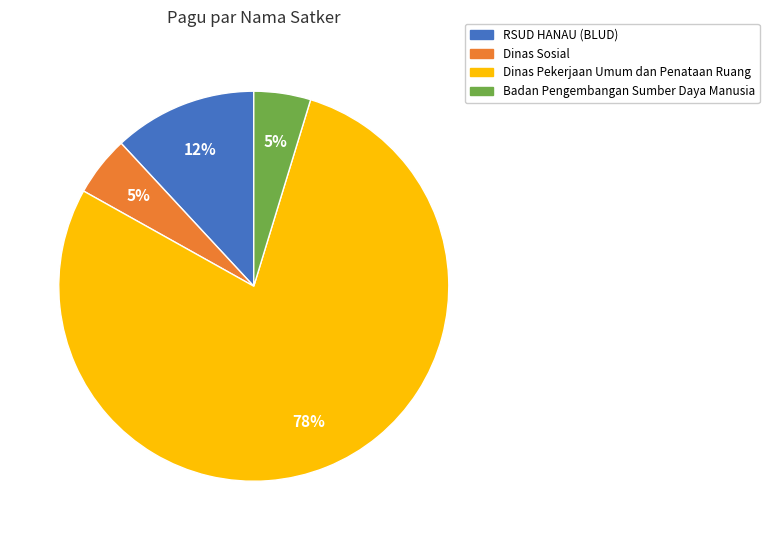

The Dinas Pekerjaan Umum dan Penataan Ruang slice represents 73% of the pie. True or false?

False